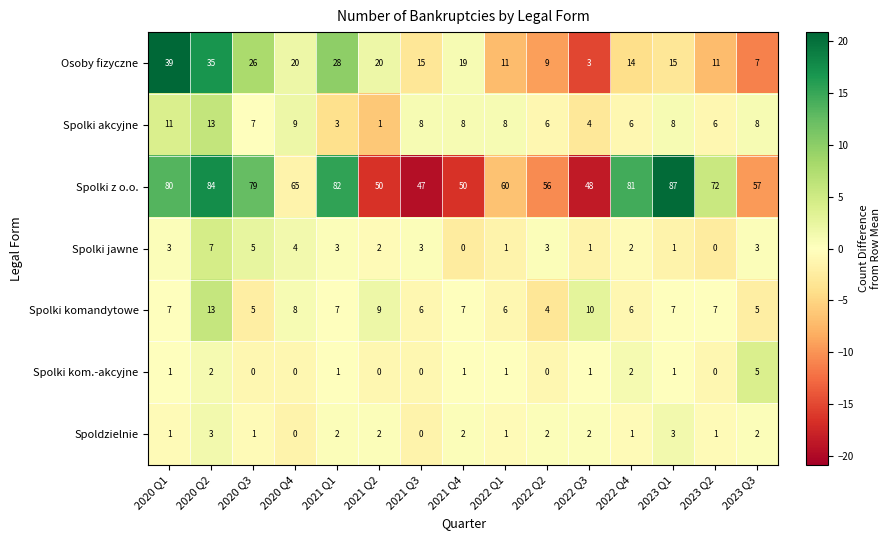

Which series changed the most between 2020 Q4 and 2021 Q1?

Spolki z o.o.